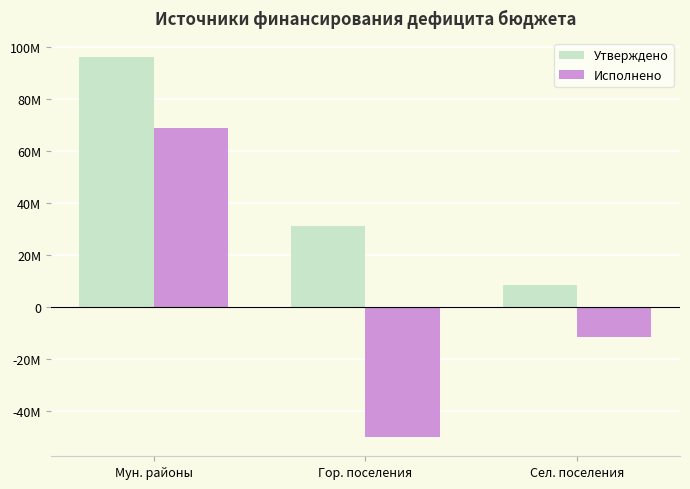

At which category is the sum across all series the highest?

Мун. районы